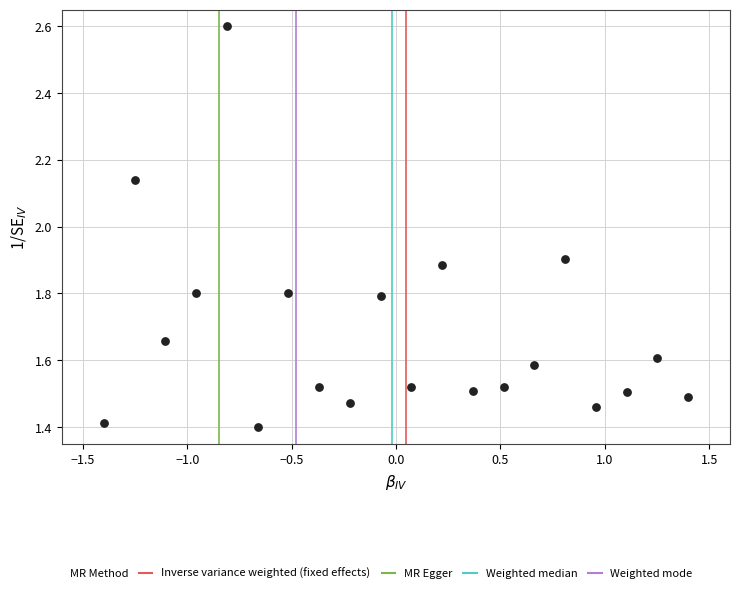

What is the range of X values (max minus min)?

2.8